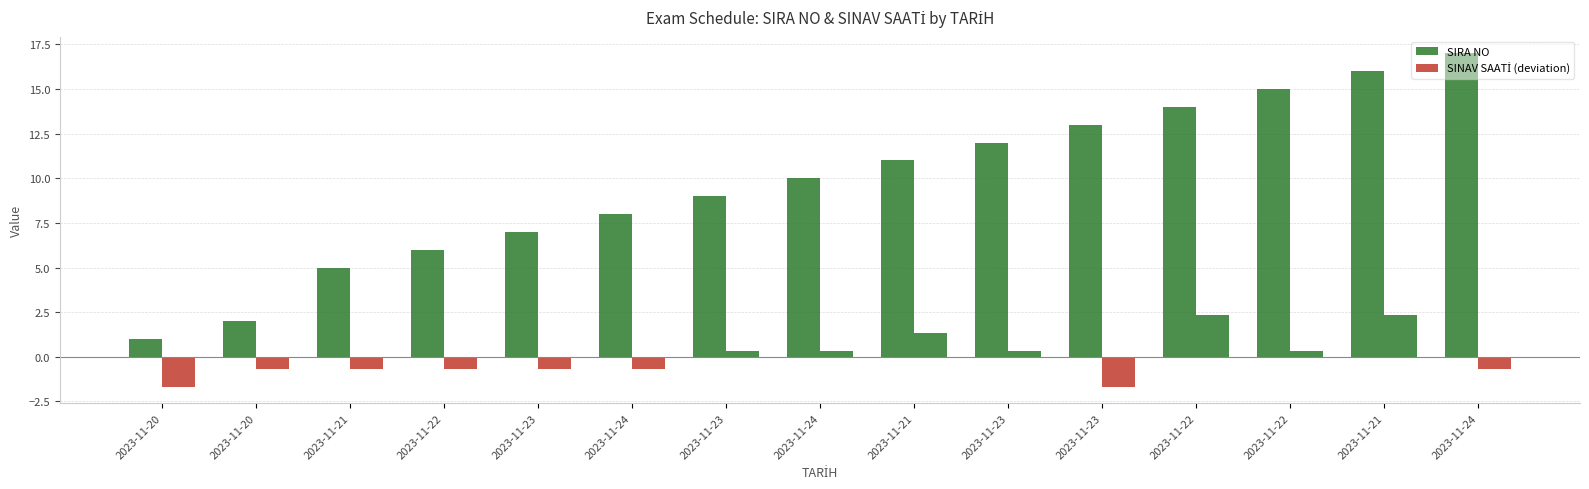

The value of SINAV SAATİ (deviation) at 2023-11-22 is -0.7. True or false?

True